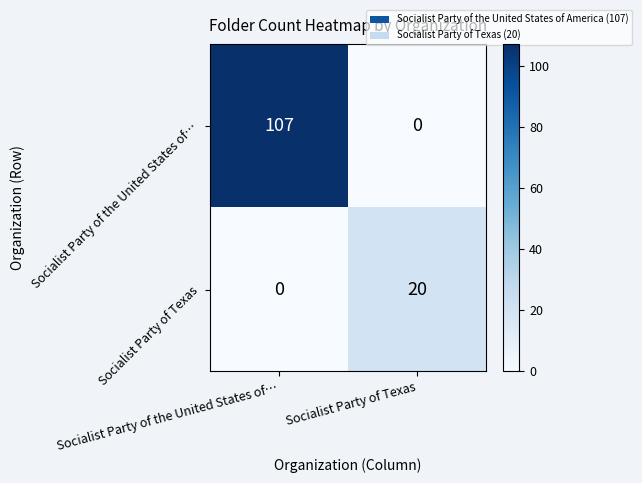

Which series has the largest total across all categories?

Socialist Party of the United States of…